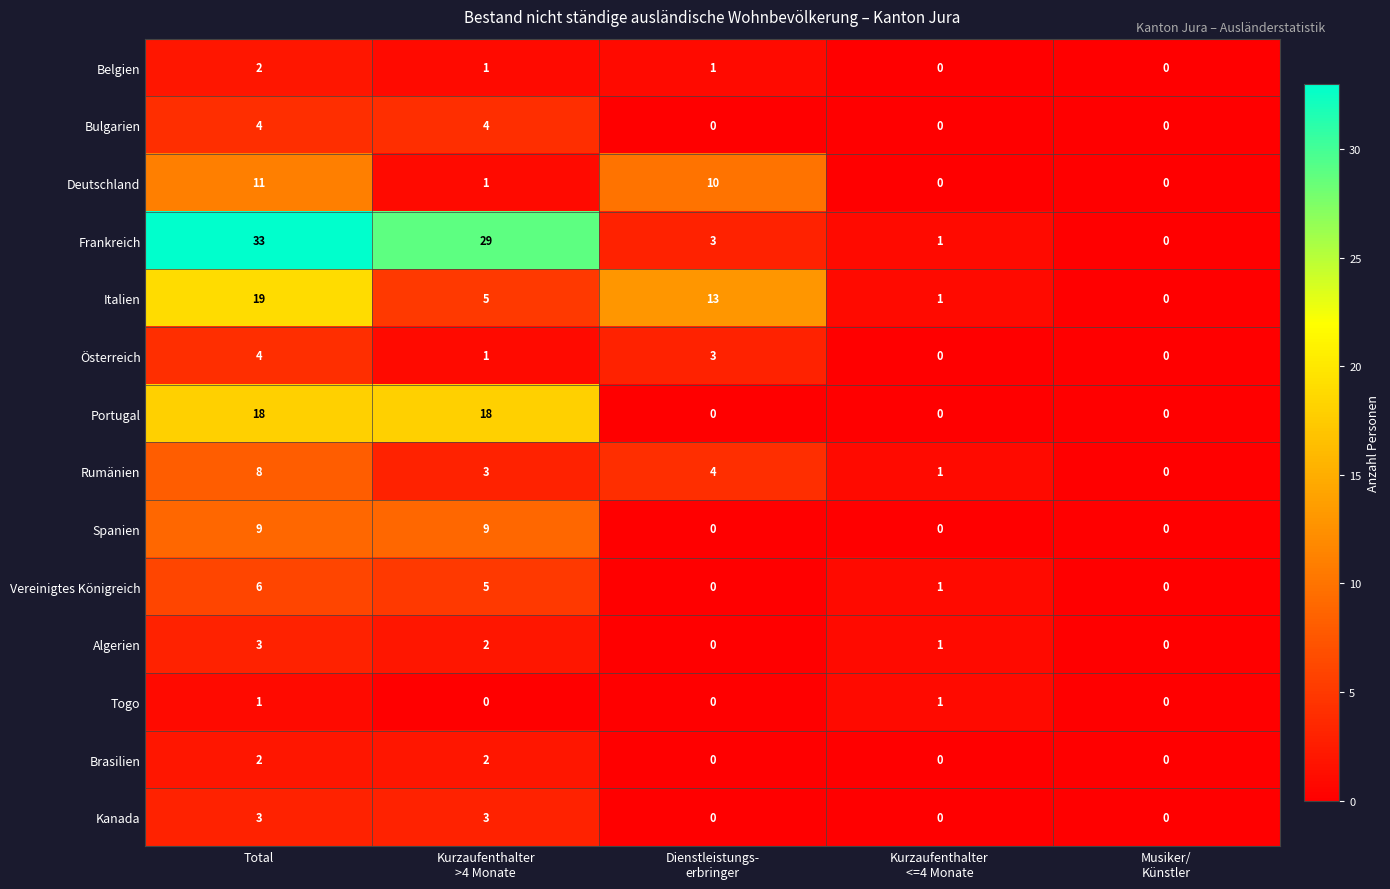

What is the maximum value shown in the chart?

33